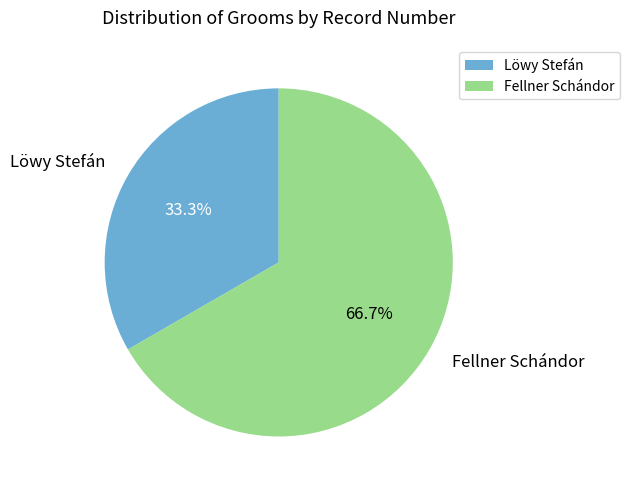

To the nearest percent, what percentage of the pie is Löwy Stefán?

33%